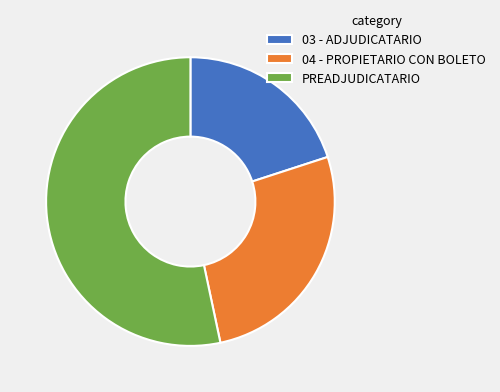

True or false: 03 - ADJUDICATARIO accounts for 20% of the total.

True